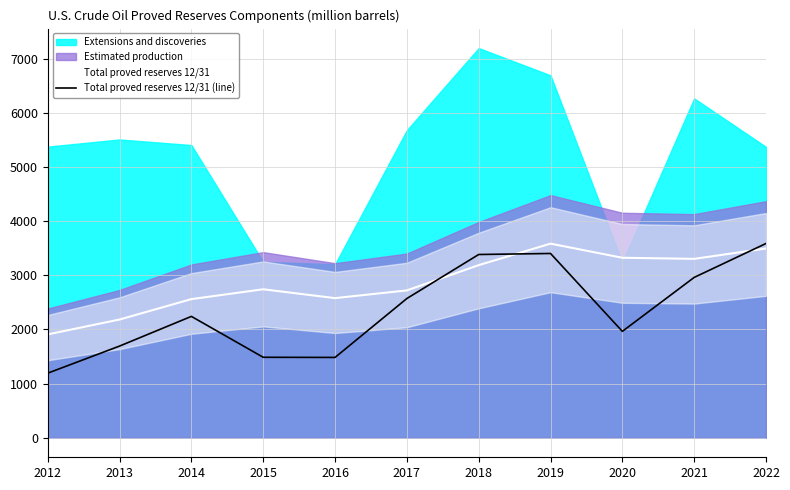

Rank the categories by value from highest to lowest.

2022, 2019, 2018, 2021, 2017, 2014, 2020, 2013, 2015, 2016, 2012